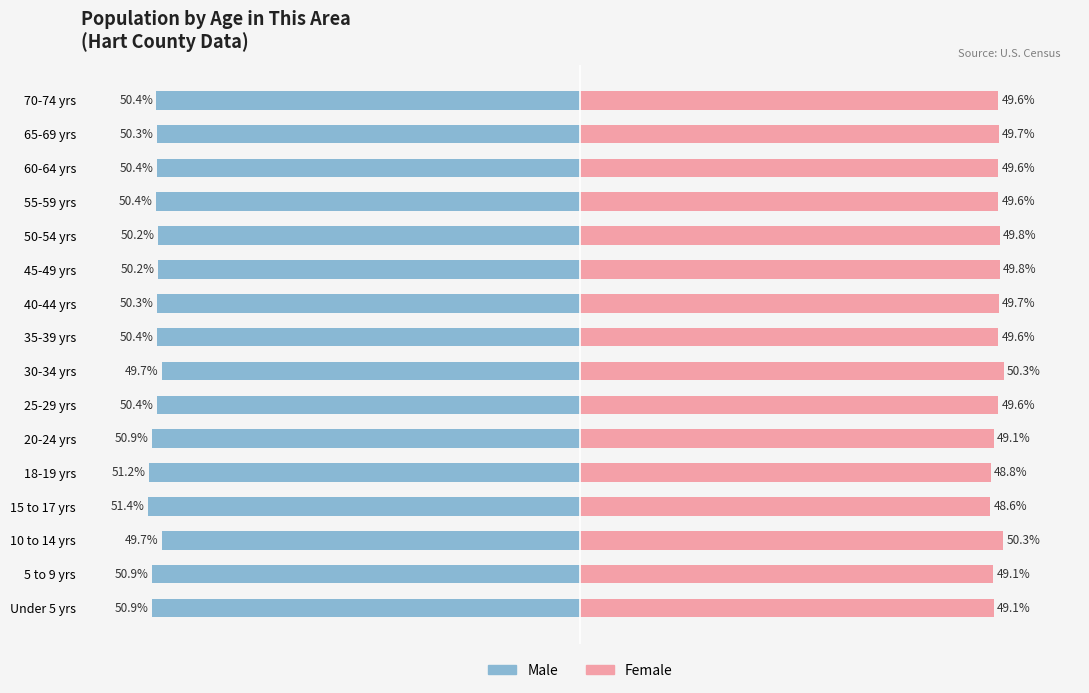

True or false: Male has a value of -21.1 at 70-74 yrs.

False